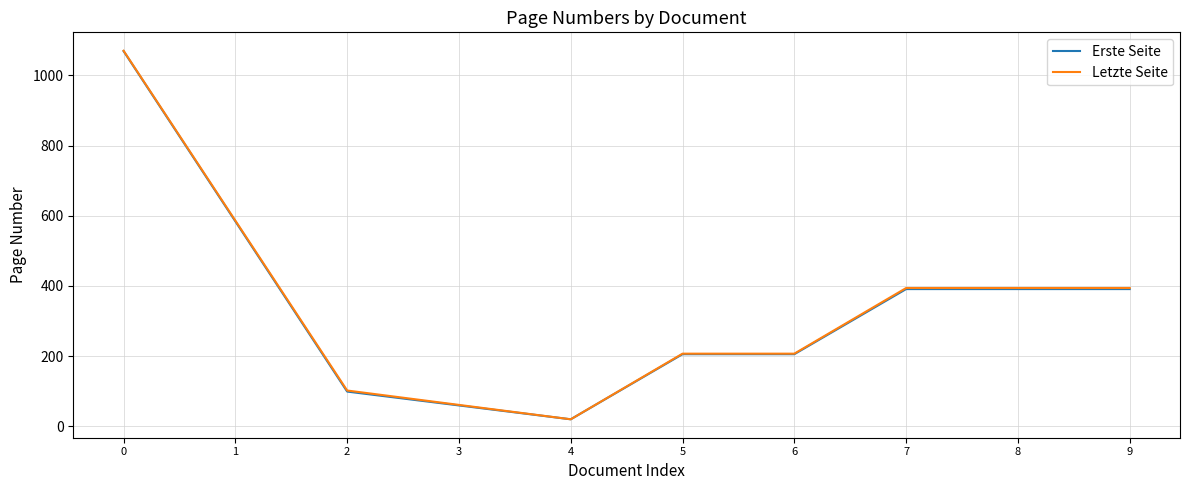

At how many categories does at least one series exceed 831?

1